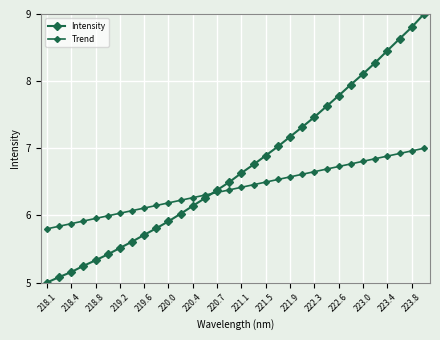

List the series in order of their peak value, highest first.

Intensity, Trend